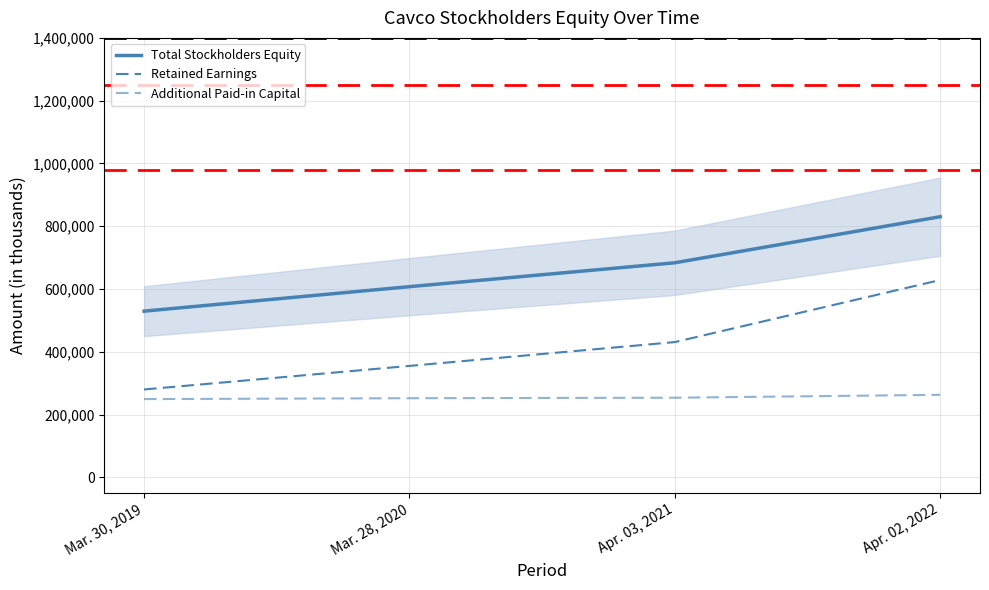

At which label does Retained Earnings reach its peak?

Apr. 02, 2022